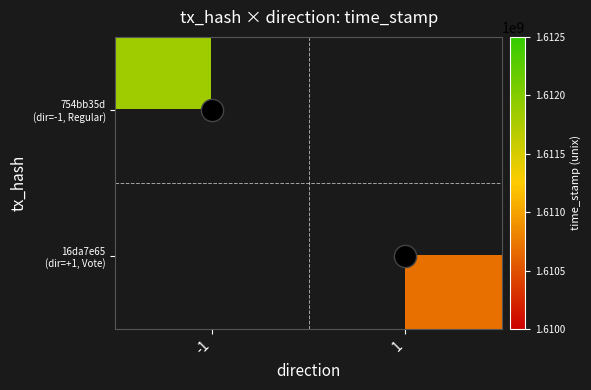

What is the smallest value displayed?

1610689243.0